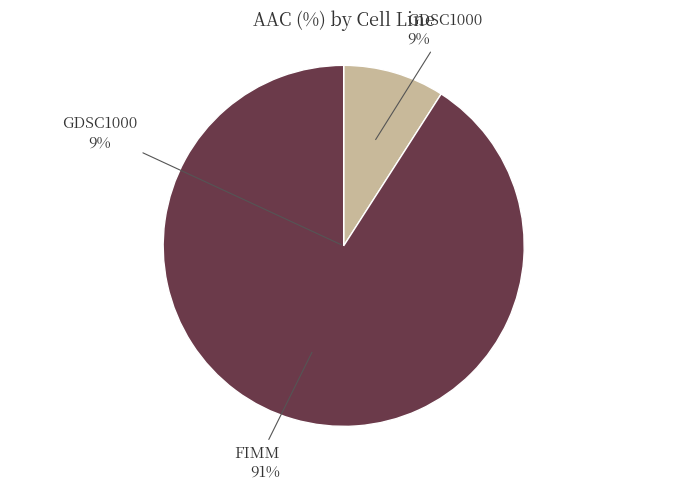

Which slice is the largest?

FIMM